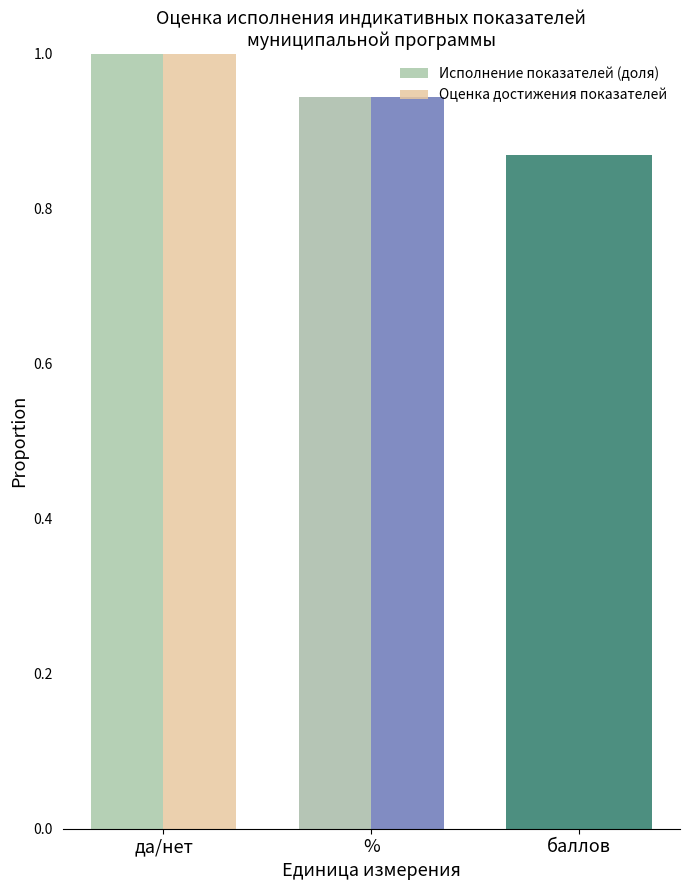

What is the minimum value for Оценка достижения показателей?

0.9